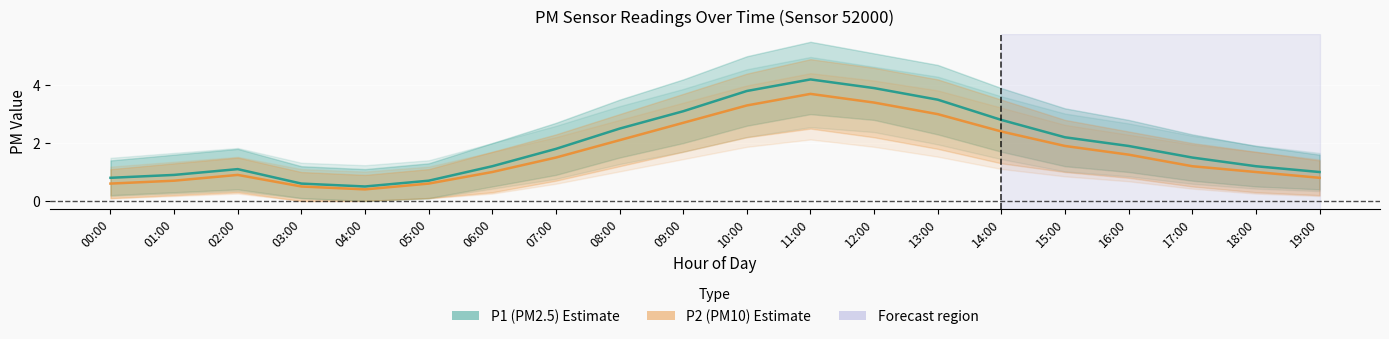

What is the difference between the highest and lowest values at 06:00?

0.2